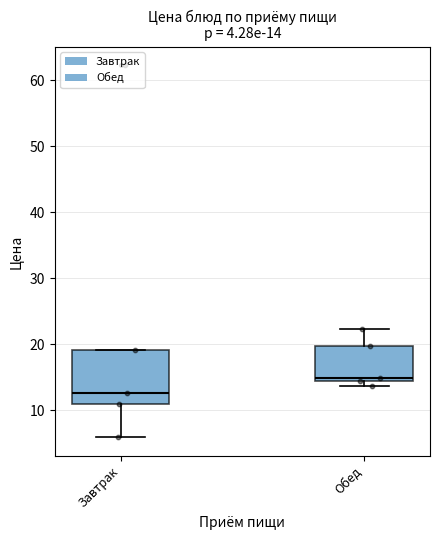

Which box has the highest median line?

Обед